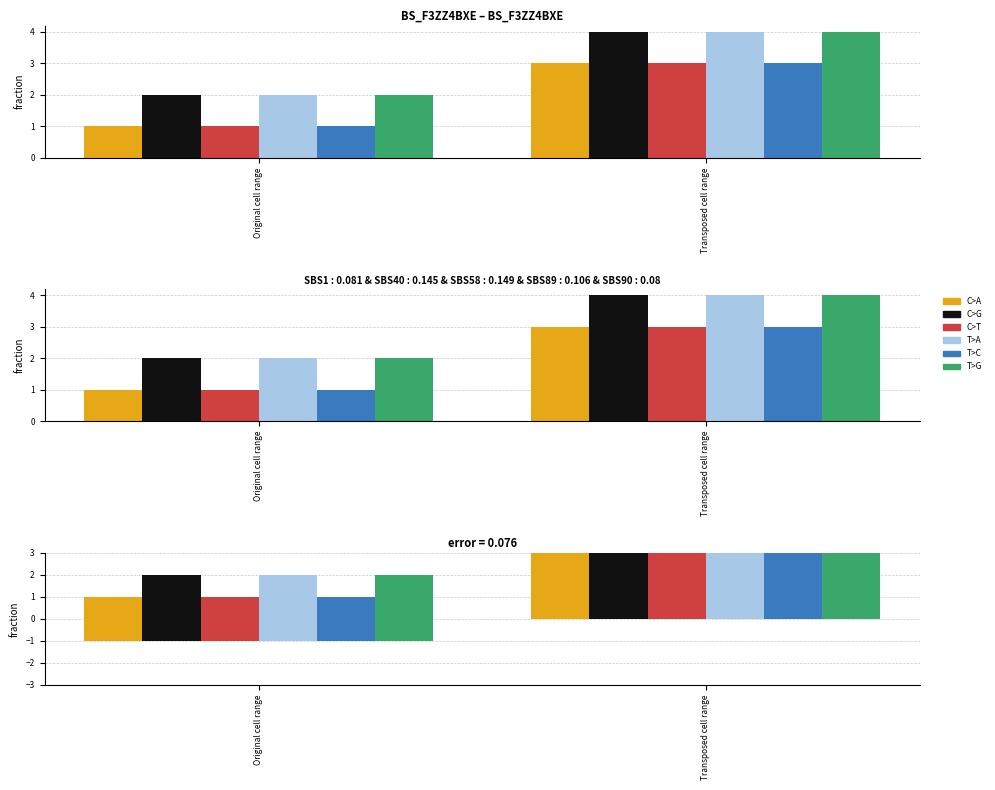

Rank the series by their maximum value, from highest to lowest.

C>G, T>A, T>G, C>A, C>T, T>C